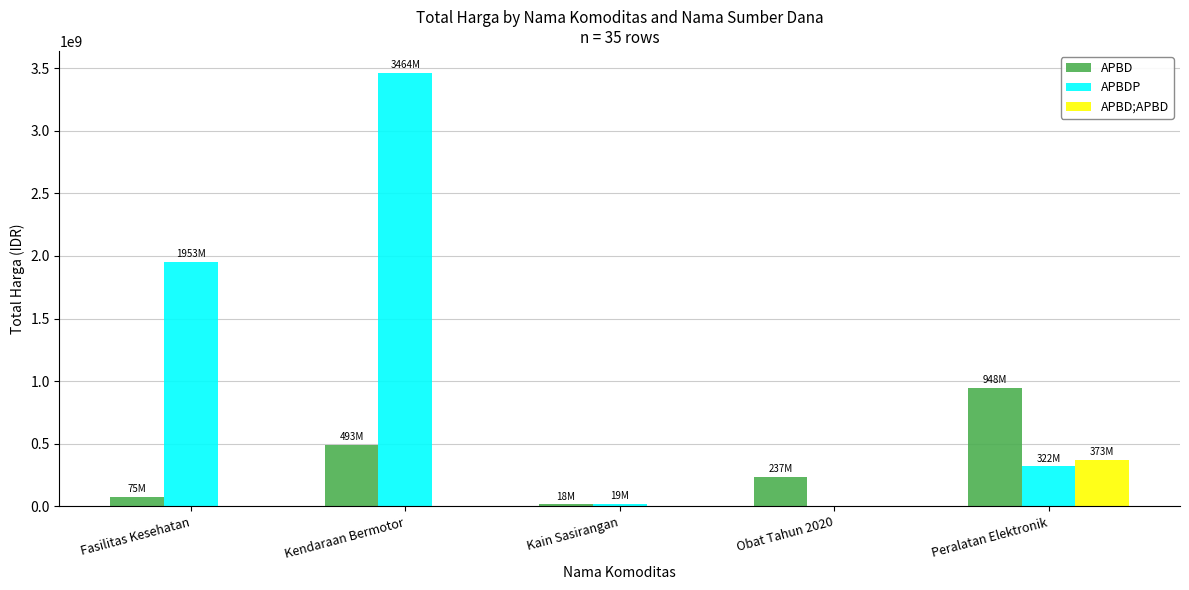

Which series has the largest range (max minus min)?

APBDP